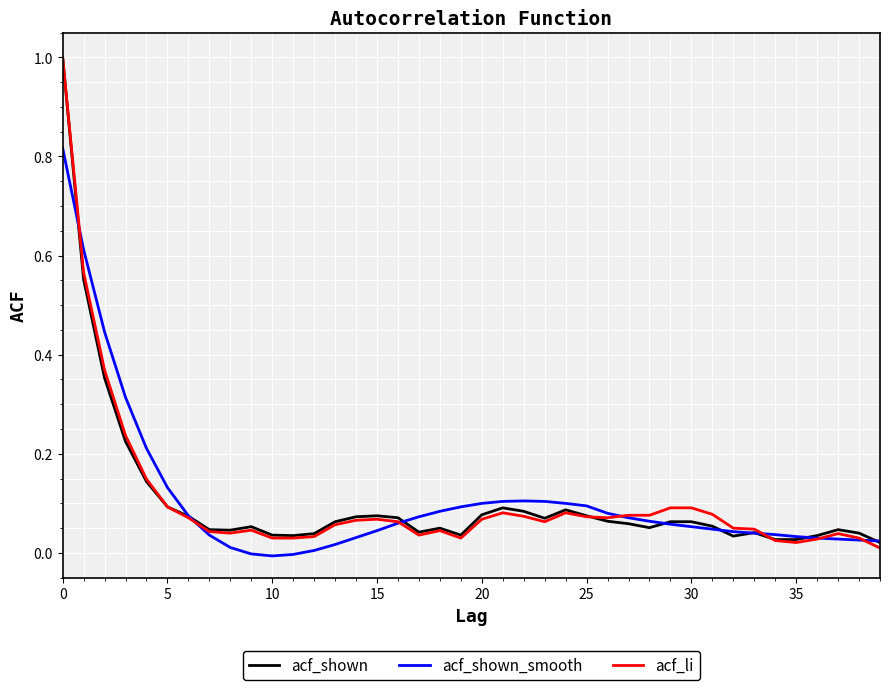

What is the maximum value shown in the chart?

1.0